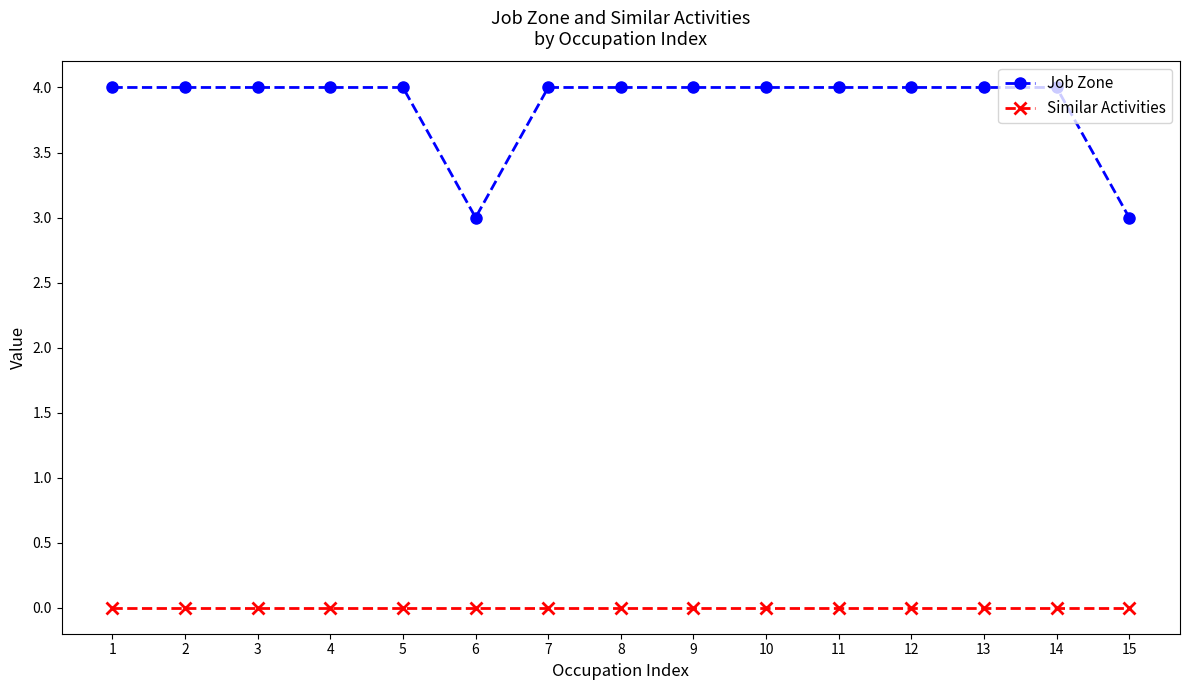

What is the value of the Job Zone point at the 15th from the left?

3